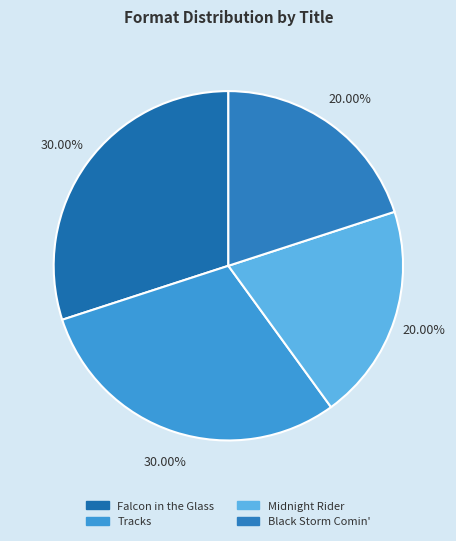

Rank the categories by value from lowest to highest.

Midnight Rider, Black Storm Comin', Falcon in the Glass, Tracks